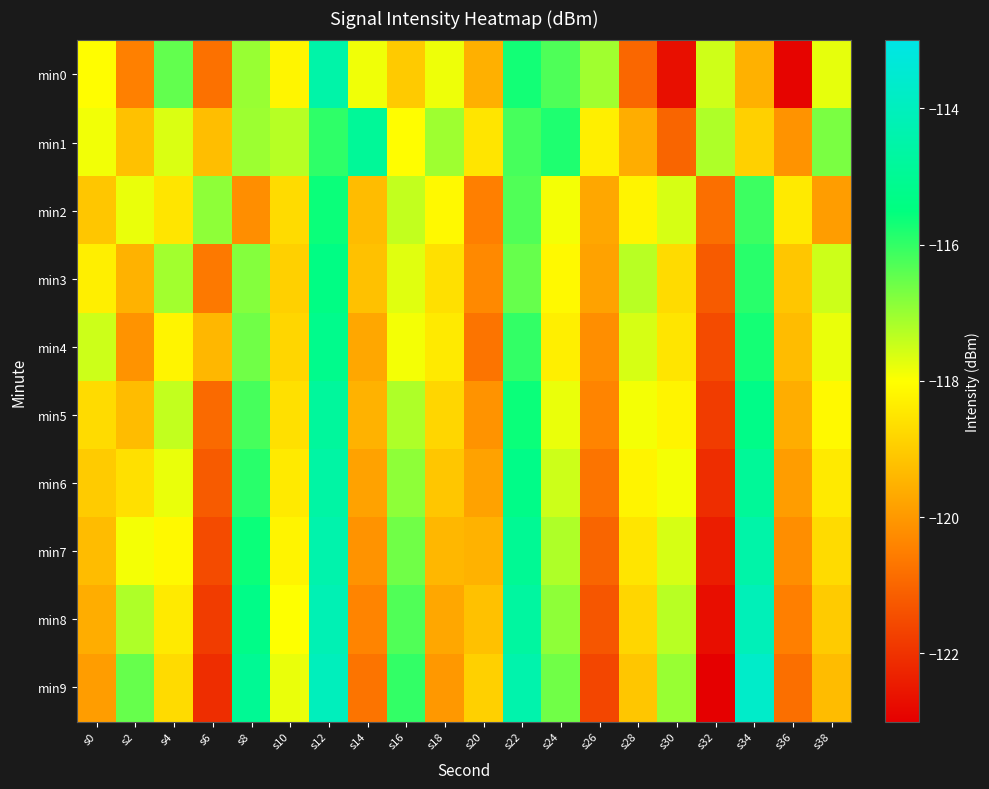

Which series has the widest spread of values?

min9